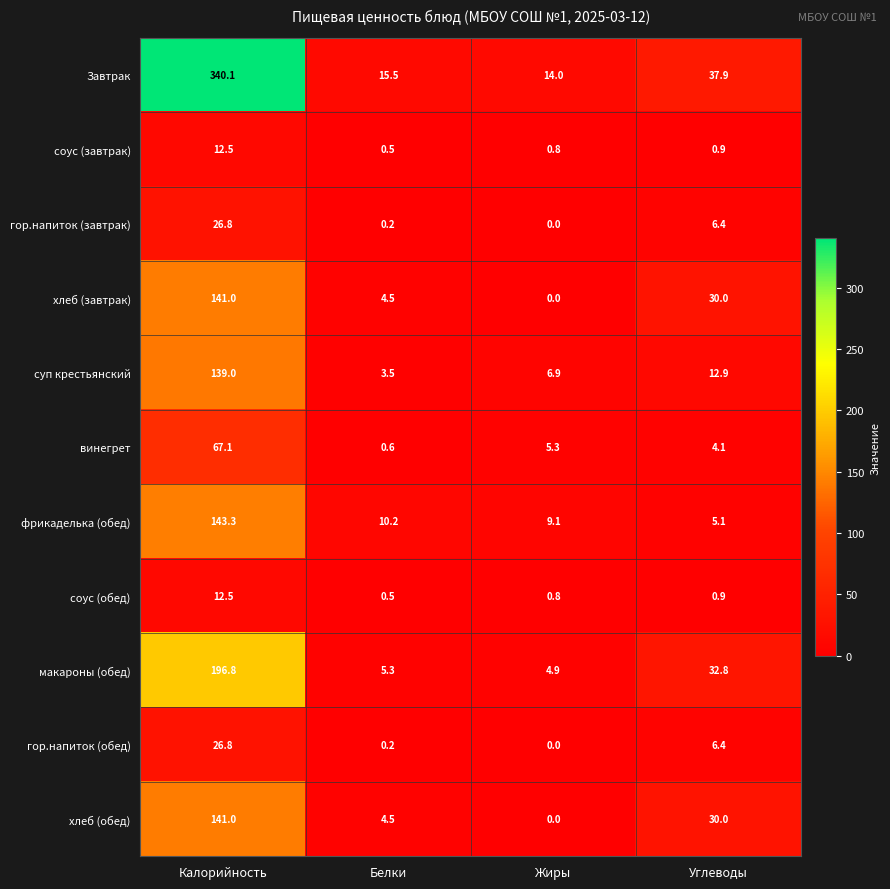

What is the average value of the хлеб (завтрак) series?

43.9